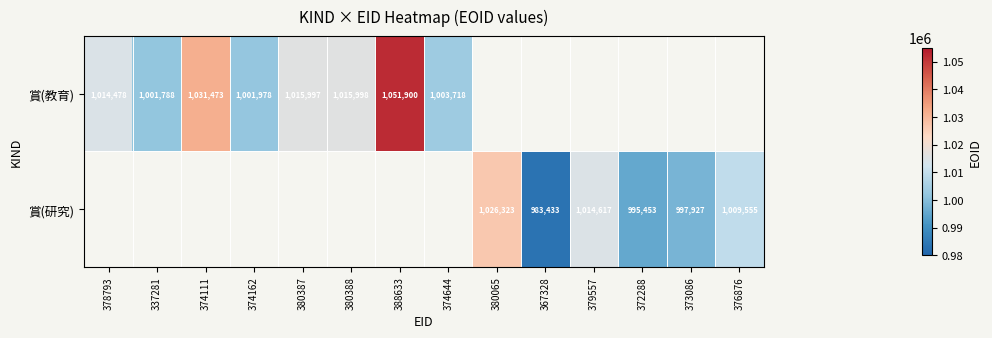

Is it true that 賞(教育) equals 1692201 at 380387?

False